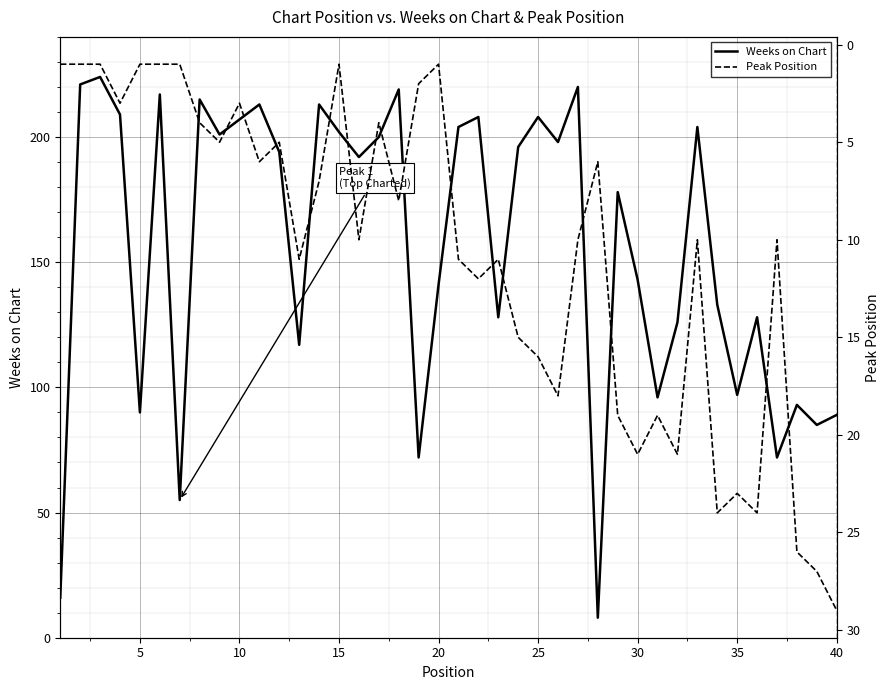

True or false: Weeks on Chart and Peak Position cross at least once.

False